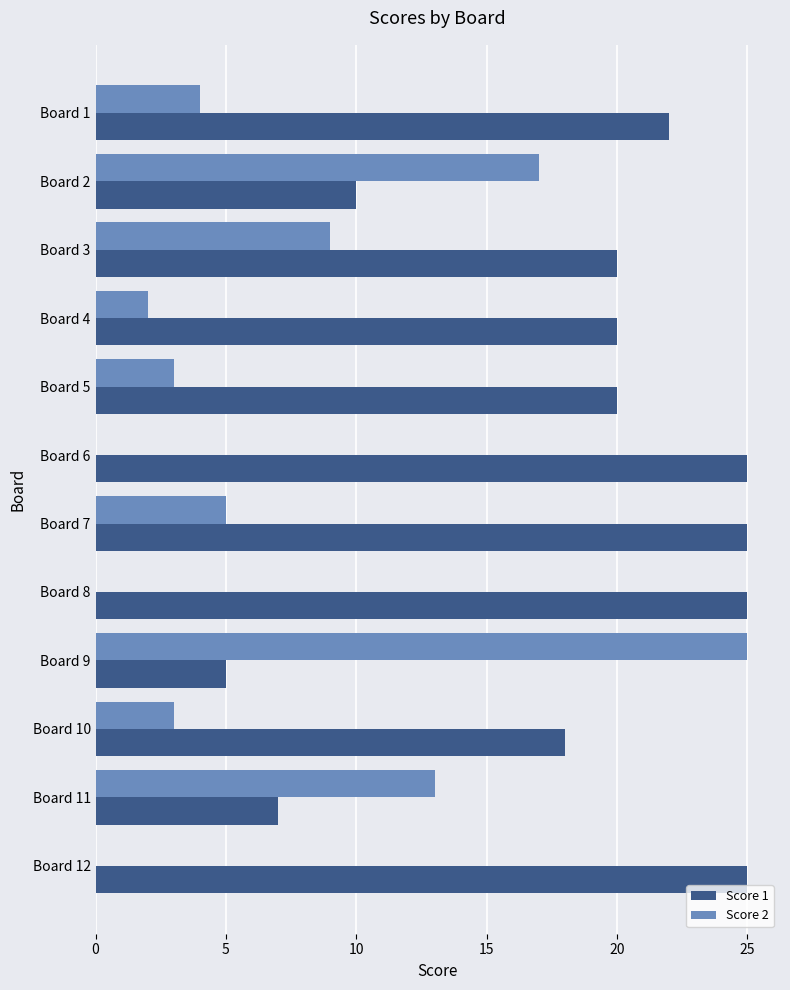

What is the maximum value for Score 1?

25